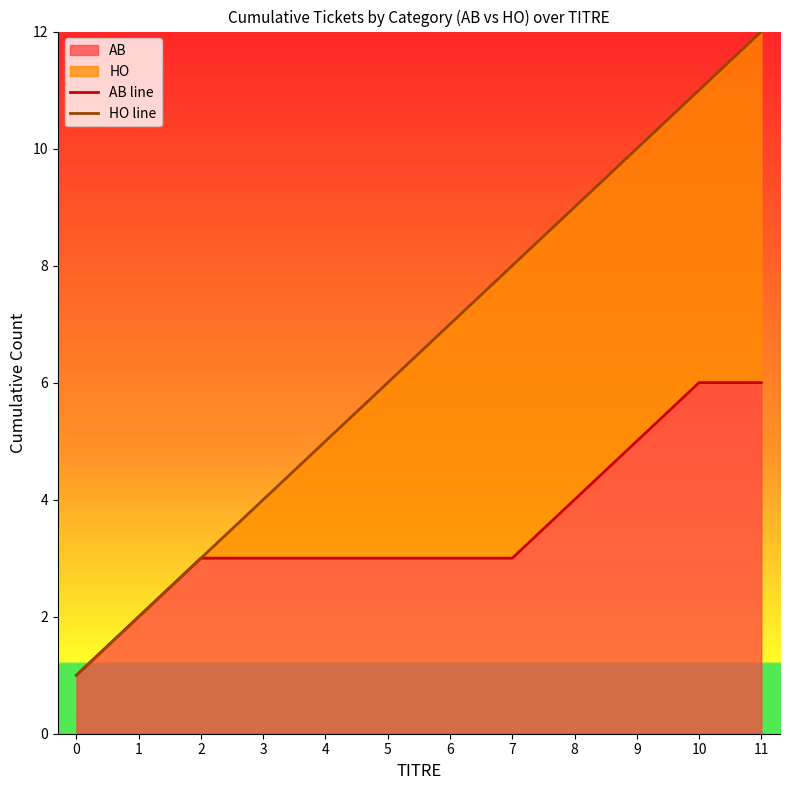

At 1, list the series in order from largest to smallest.

AB line, HO line